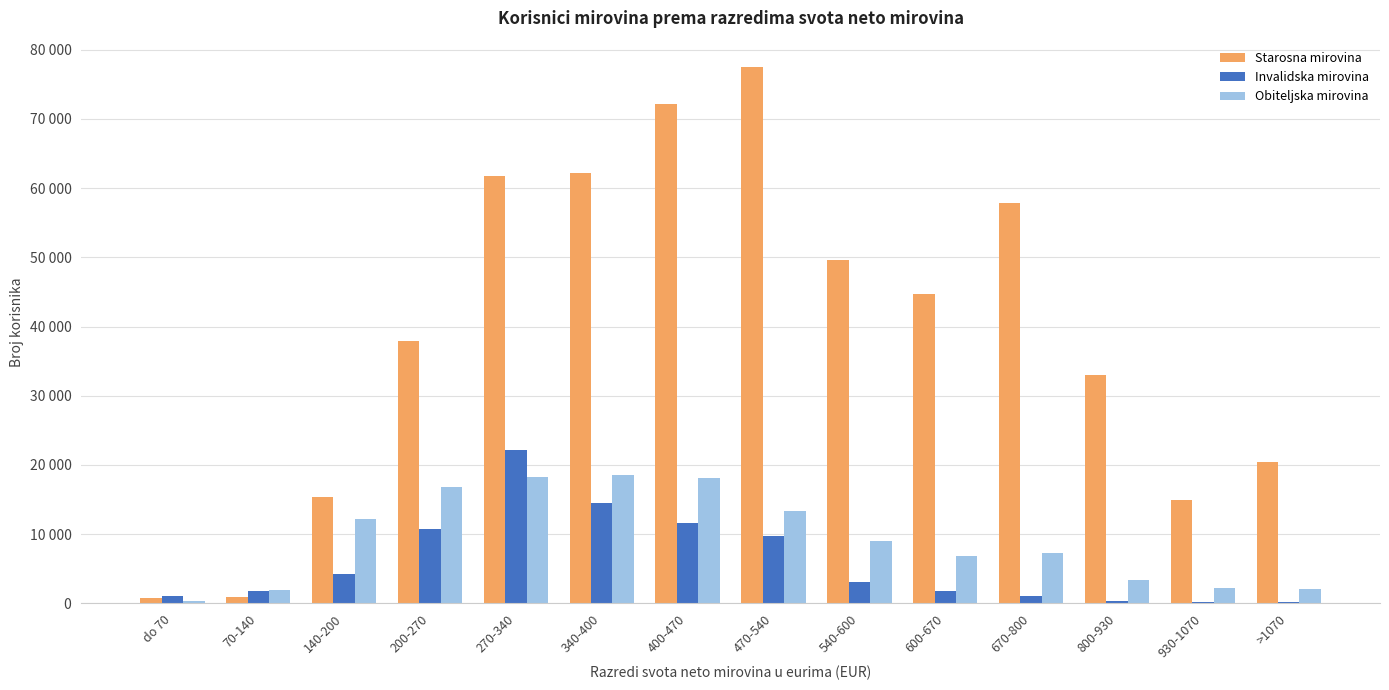

Which series has the widest spread of values?

Starosna mirovina